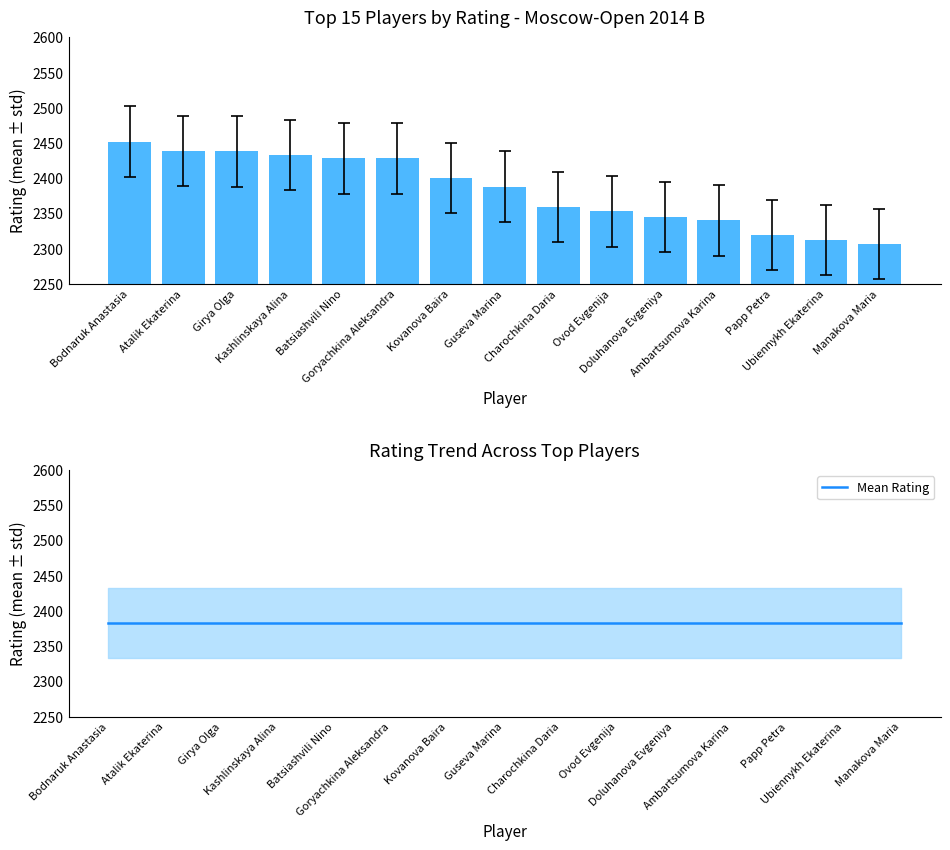

True or false: Mean Rating has a value of 3413.2 at Bodnaruk Anastasia.

False